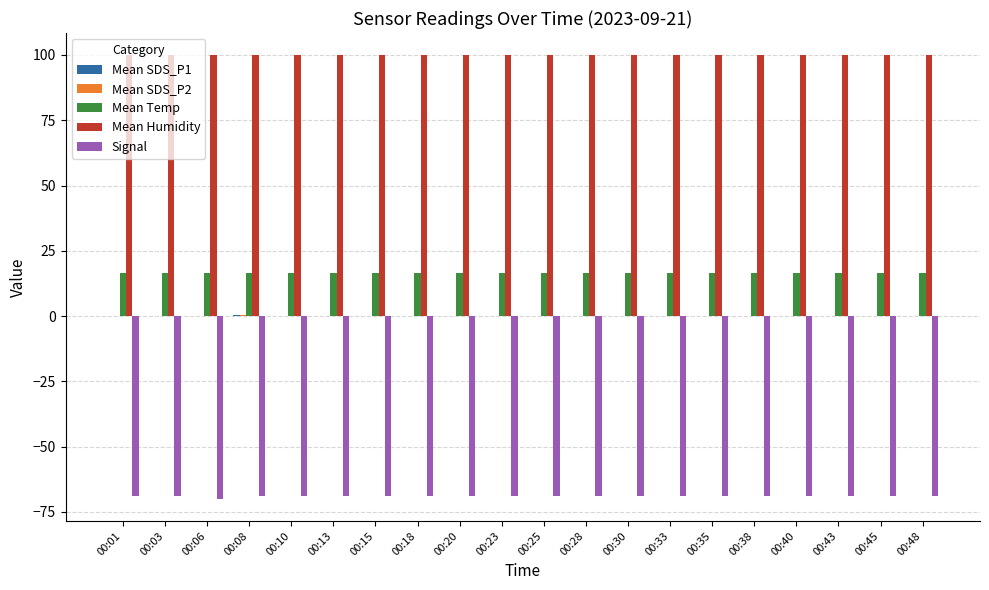

Which series has the largest total across all categories?

Mean Humidity